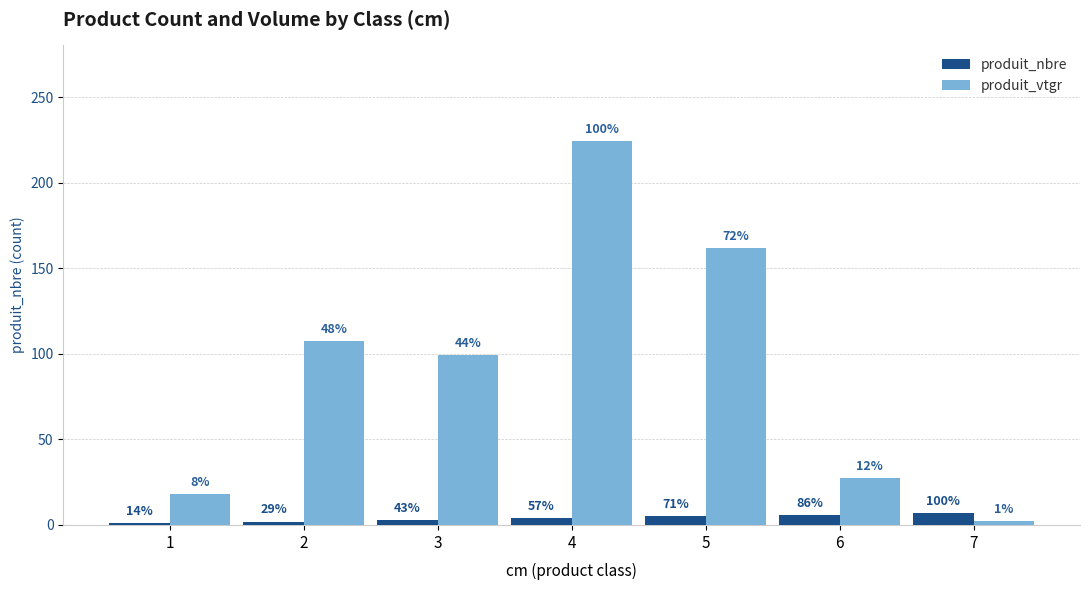

List the series in order of their peak value, highest first.

produit_vtgr, produit_nbre